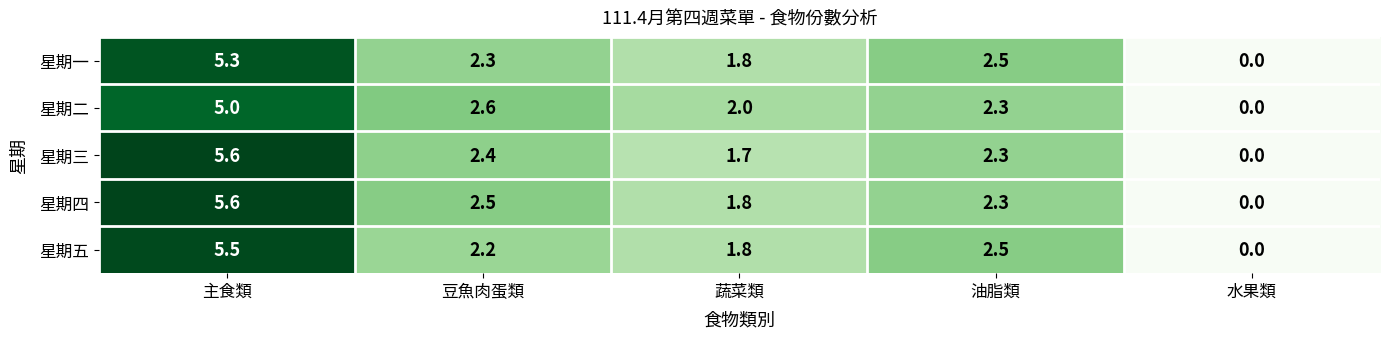

Which series changed the most between 主食類 and 蔬菜類?

星期三